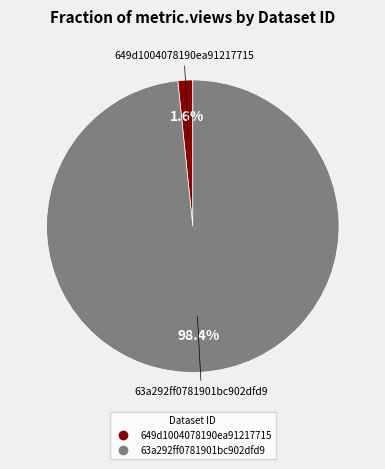

What percentage do 649d1004078190ea91217715 and 63a292ff0781901bc902dfd9 together represent?

100.0%